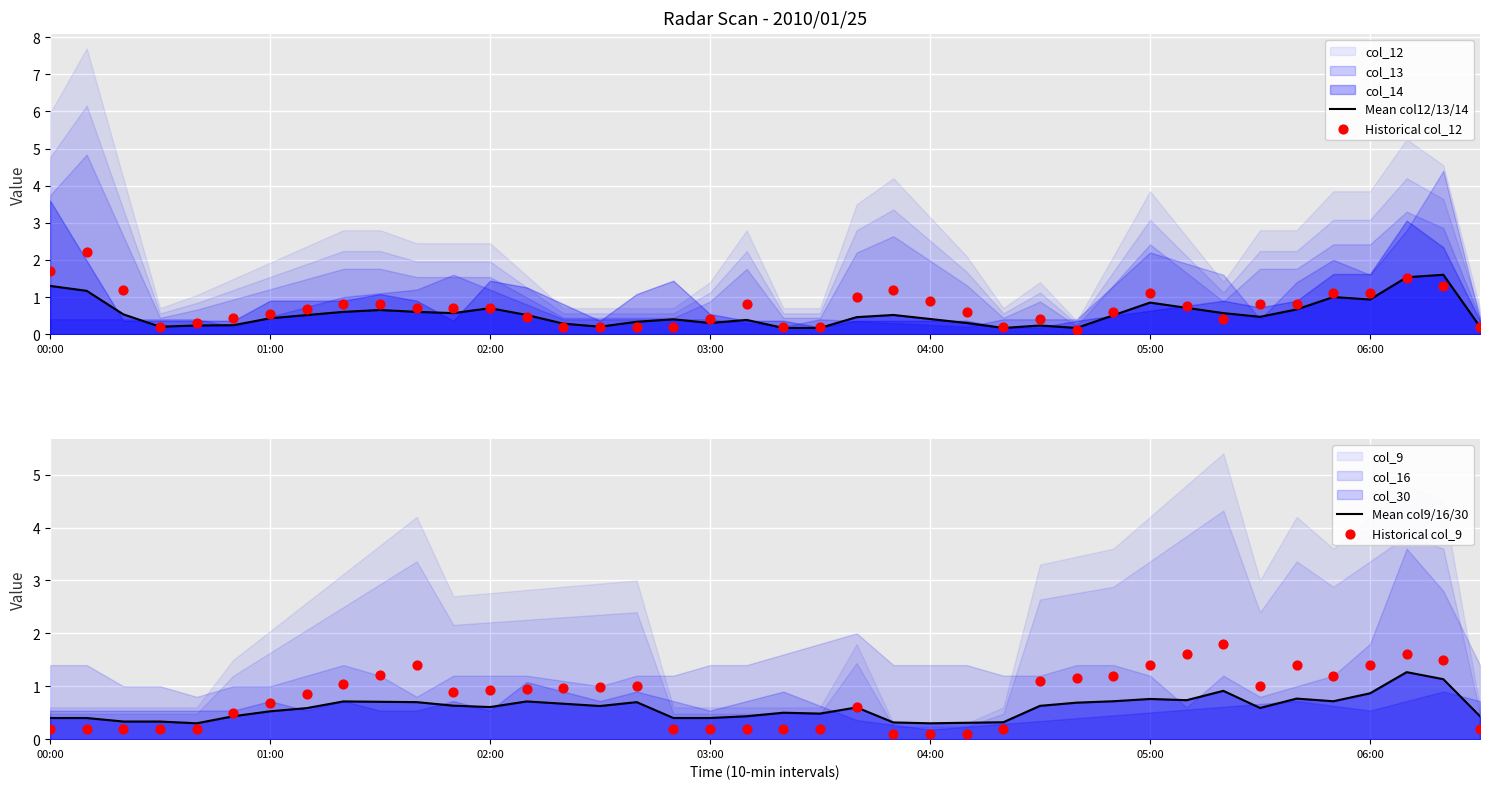

Is the value of Historical col_9 at 23 greater than the value of Mean col9/16/30 at 7?

No